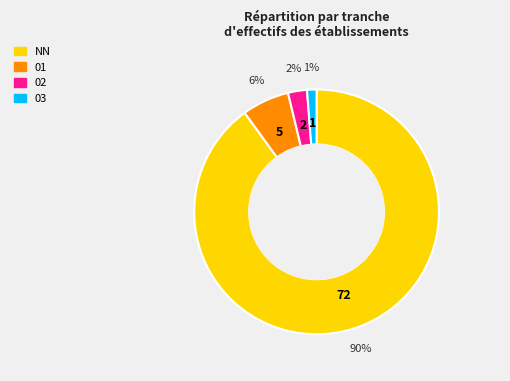

To the nearest percent, what portion does 01 represent?

6%